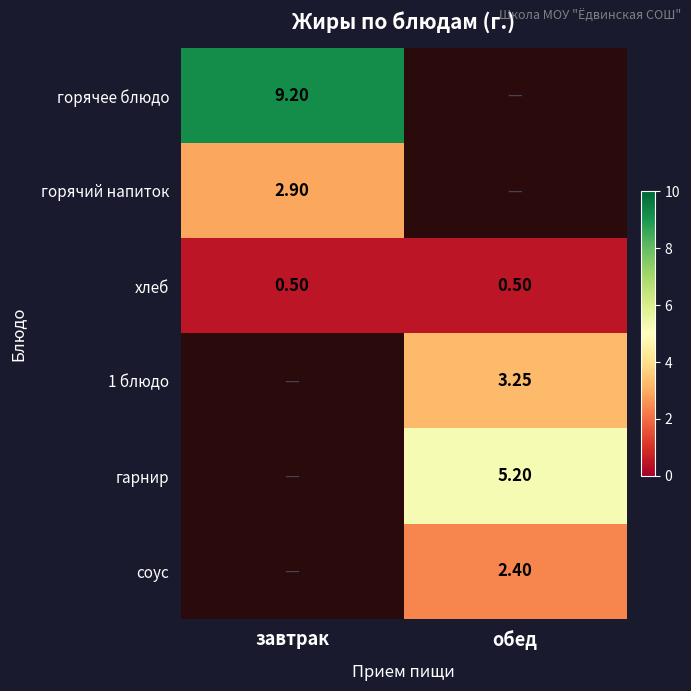

At how many categories does at least one series exceed 6?

1